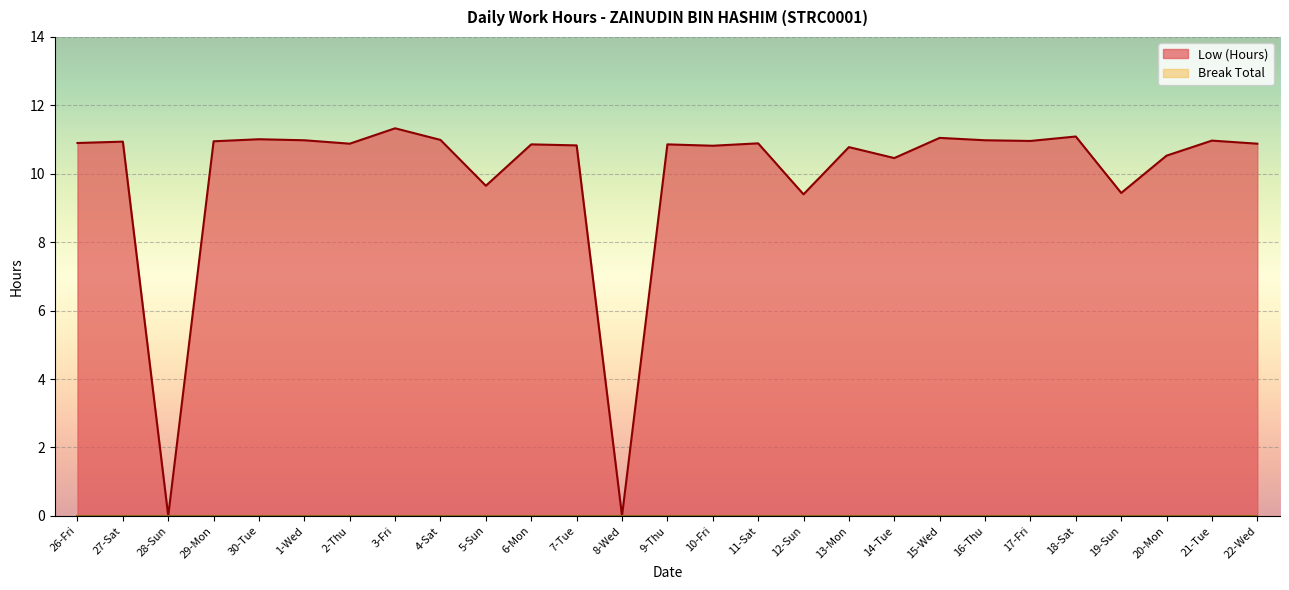

Does the chart display data point markers on the line(s)?

No